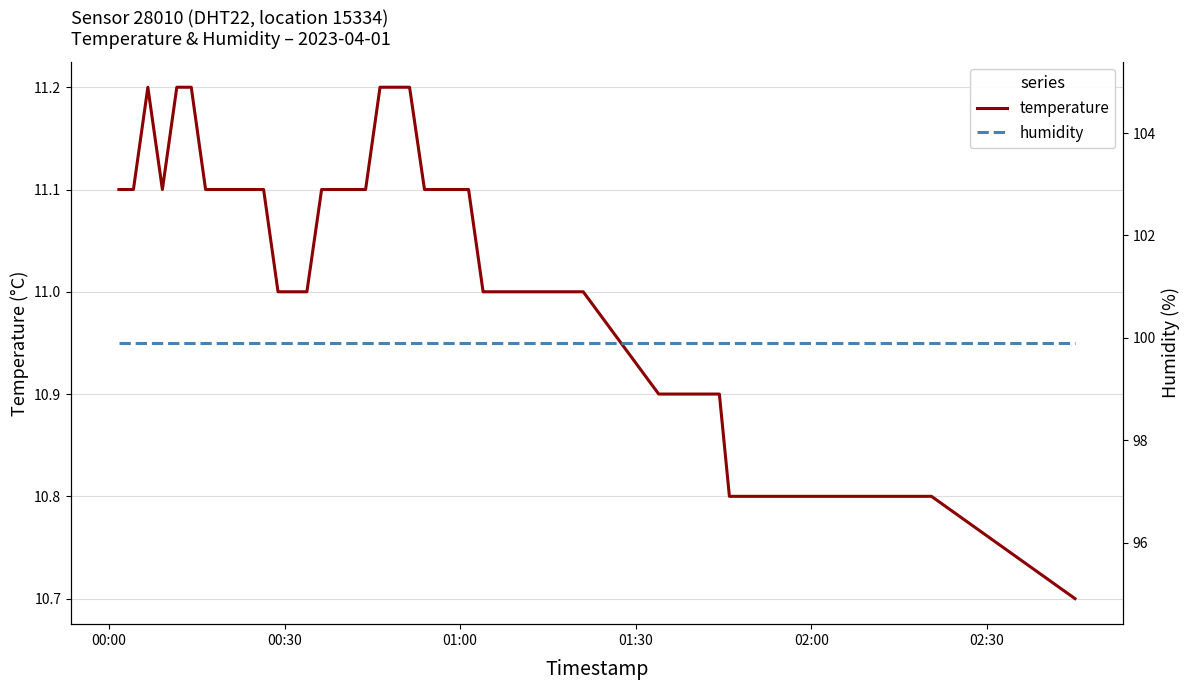

What are all the series names shown in the legend?

temperature, humidity